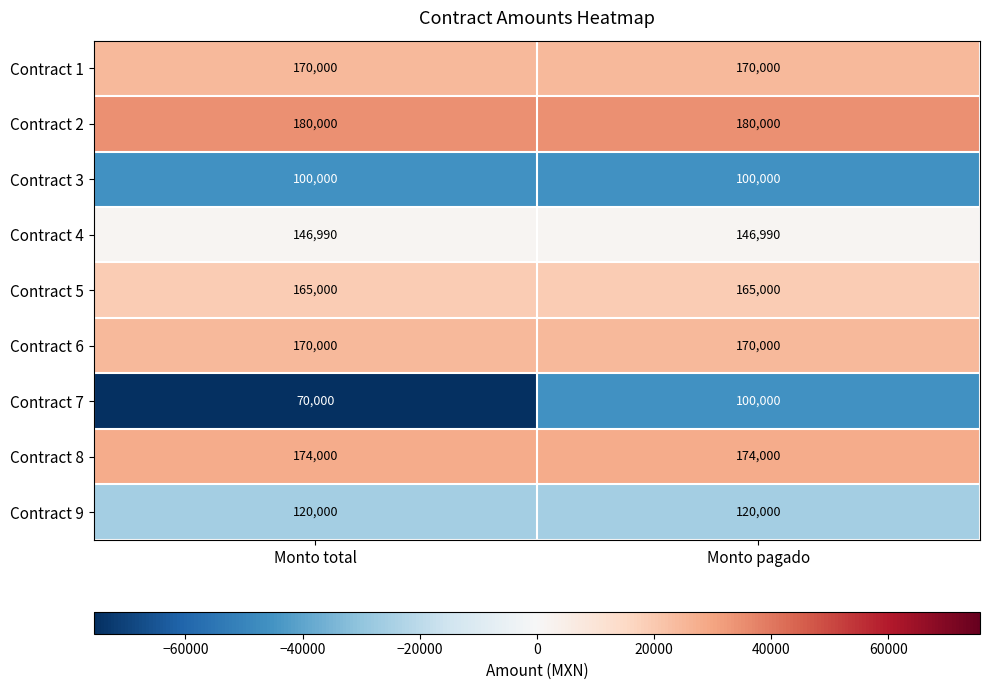

Which series has the largest total across all categories?

Contract 2